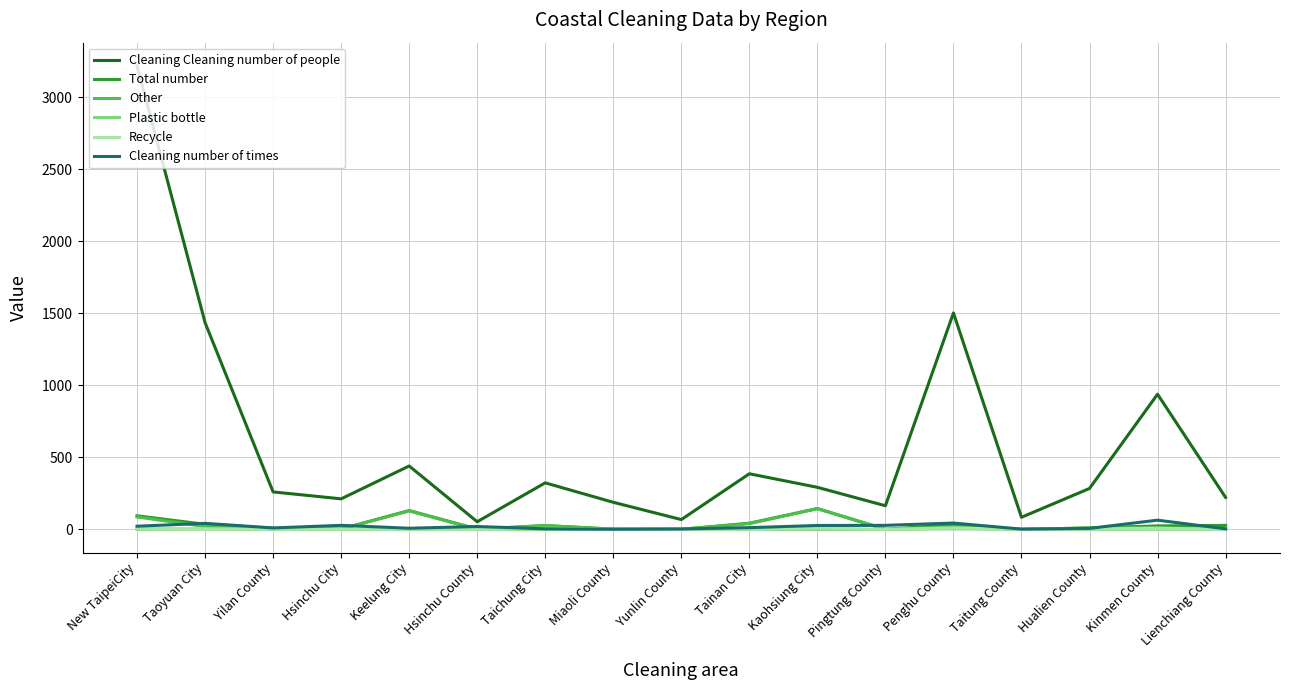

What are all the series names shown in the legend?

Cleaning Cleaning number of people, Total number, Other, Plastic bottle, Recycle, Cleaning number of times